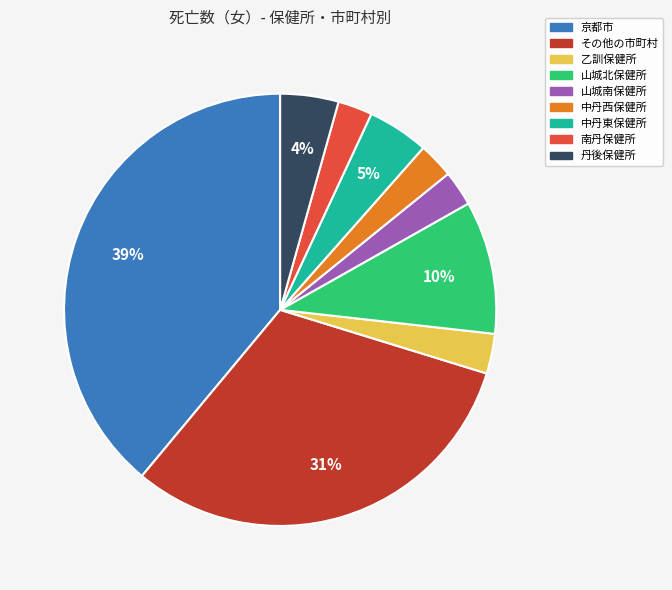

Is there any slice that represents more than half of the pie?

No